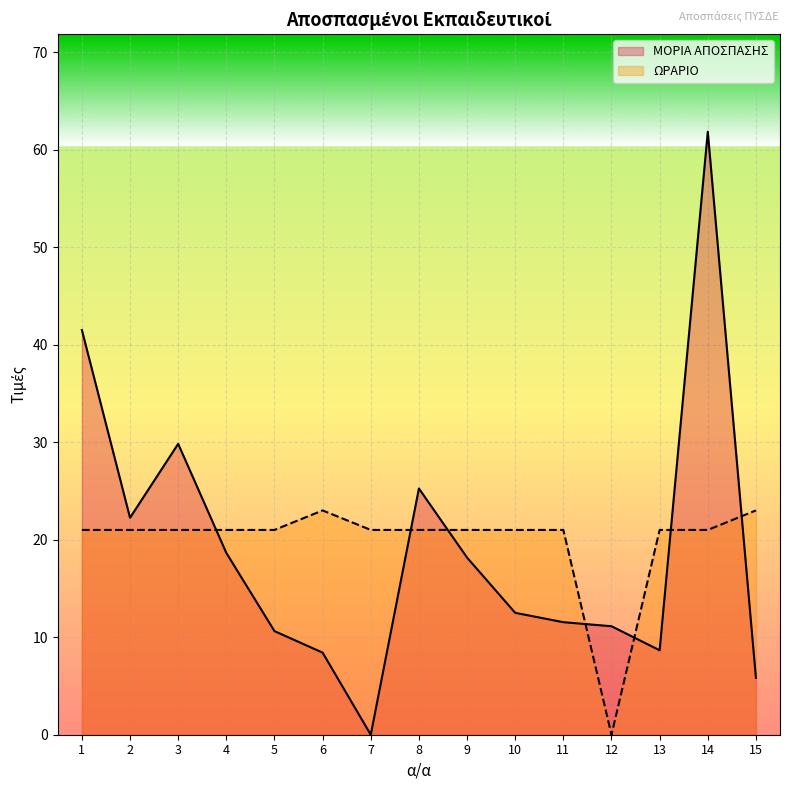

After their last crossing, which series has the higher values: ΩΡΑΡΙΟ or ΜΟΡΙΑ ΑΠΟΣΠΑΣΗΣ?

ΩΡΑΡΙΟ